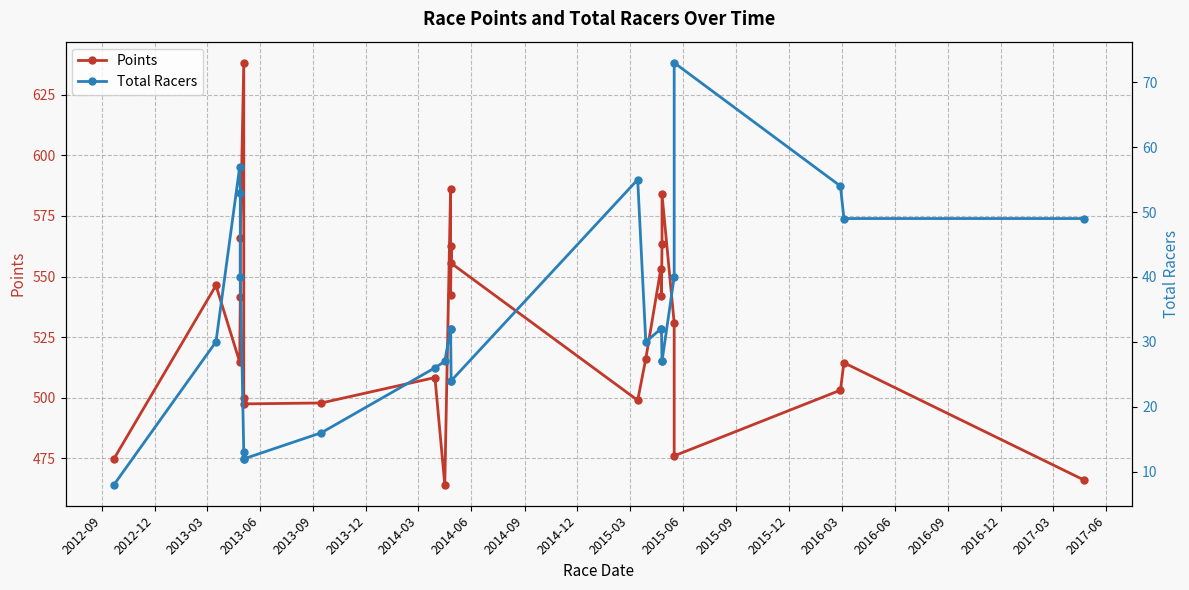

What is the difference between the maximum and second lowest values in the Total Racers series?

61.0